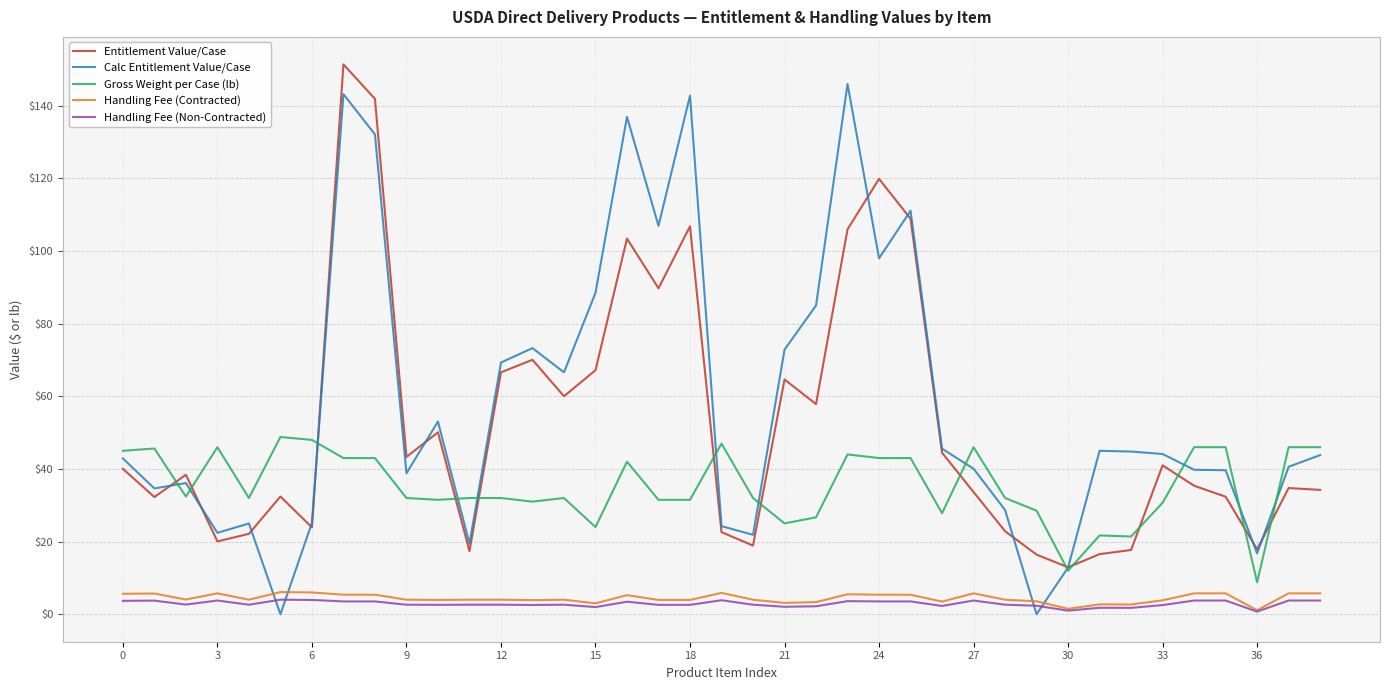

Which series has the widest spread of values?

Calc Entitlement Value/Case